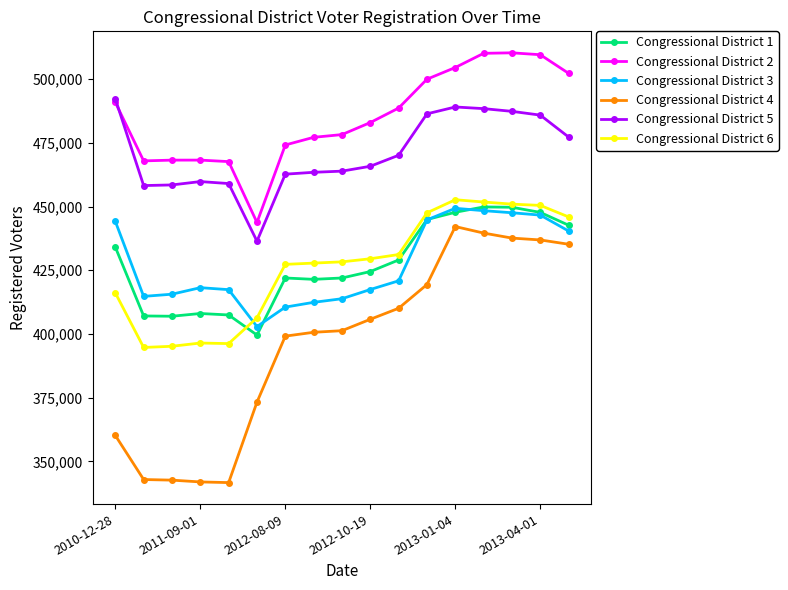

Which series has the largest range (max minus min)?

Congressional District 4